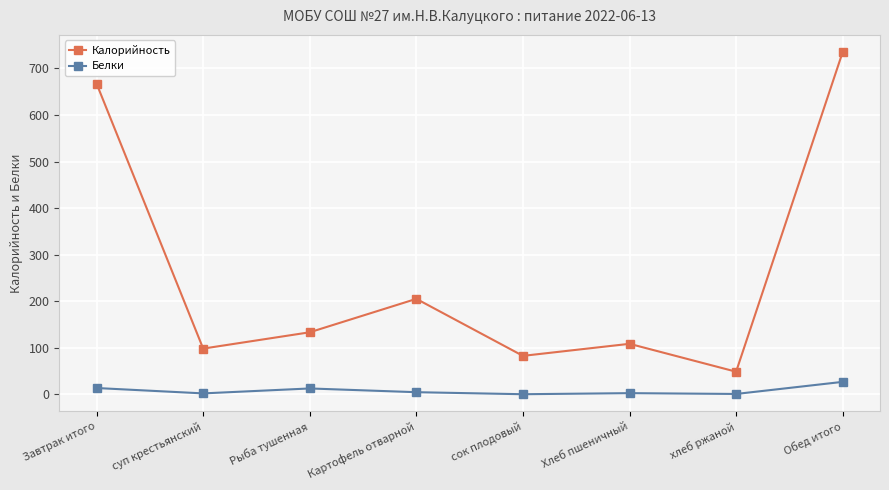

Is it true that Белки equals 2.0 at суп крестьянский?

True